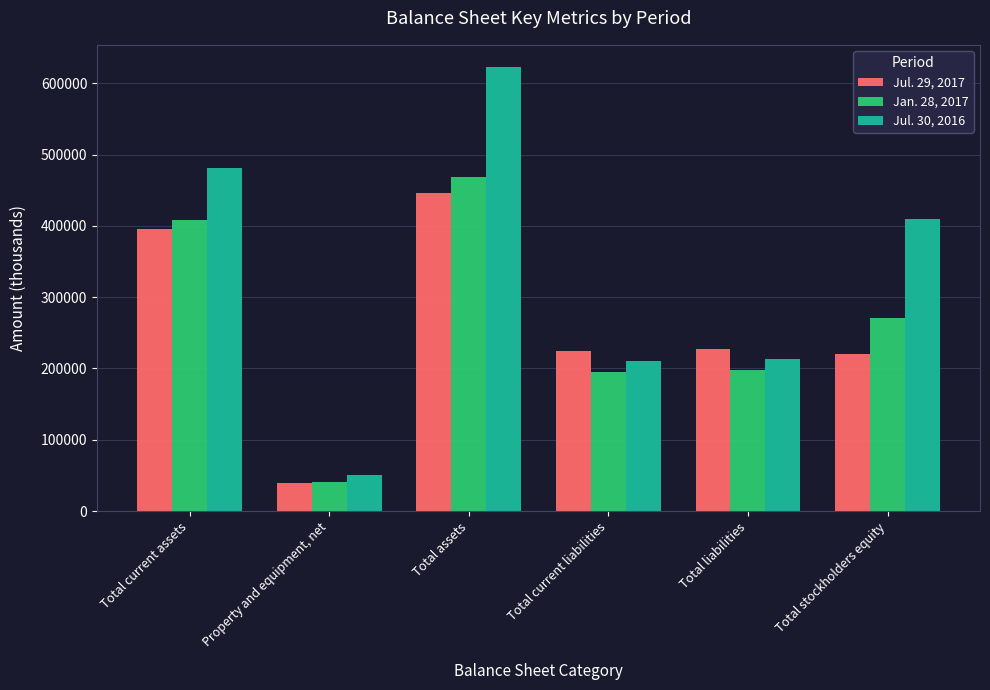

What is the label of the 1st bar from the right?

Total stockholders equity